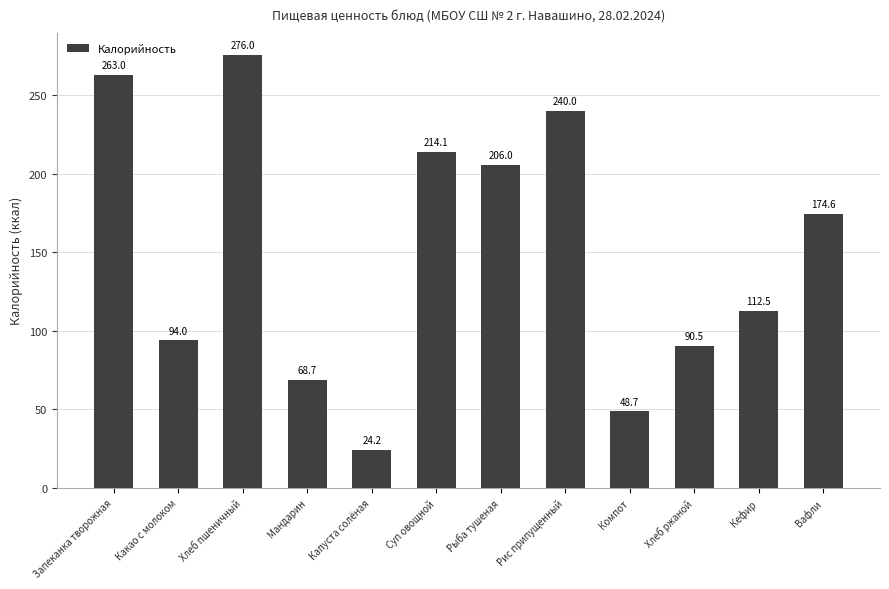

True or false: the data shows 263.0 at Запеканка творожная.

True